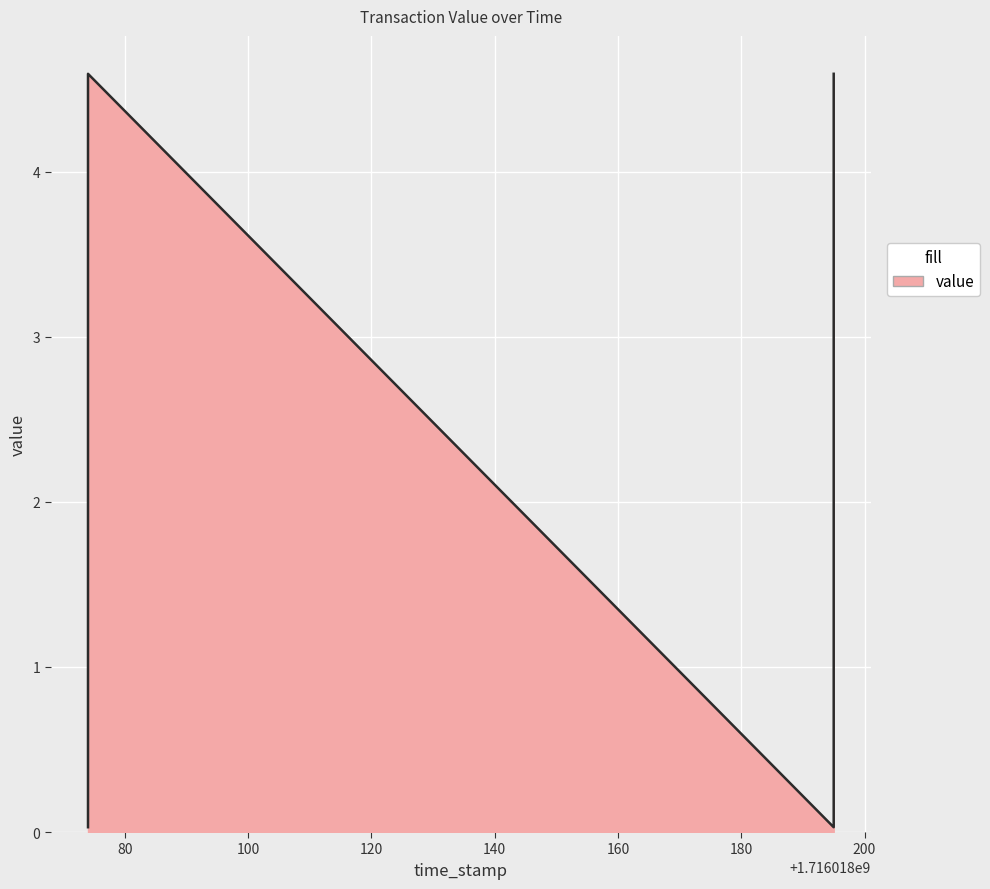

At which category does the chart reach its peak across all series?

1716018074